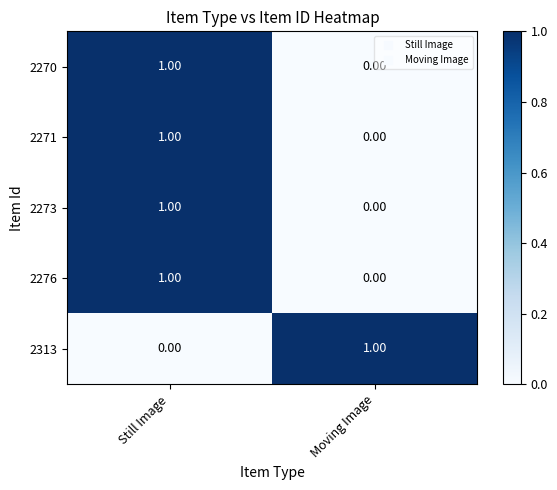

List the labels in order of 2276 value, smallest first.

Moving Image, Still Image